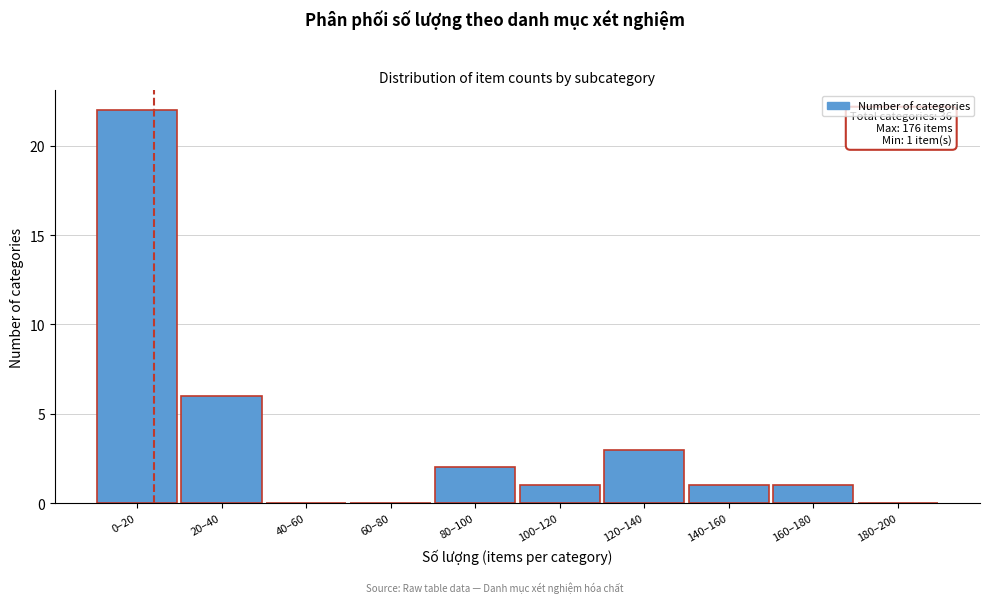

Reading left to right, transcribe all the data shown in this chart.

0–20=22	20–40=6	40–60=0	60–80=0	80–100=2	100–120=1	120–140=3	140–160=1	160–180=1	180–200=0